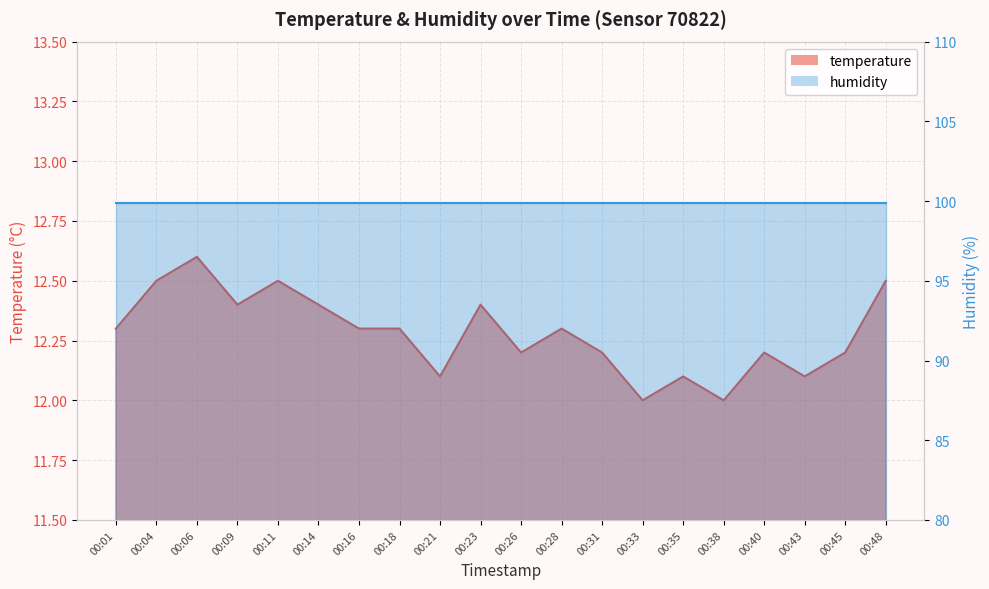

The value at 00:16 is 21.8. True or false?

False